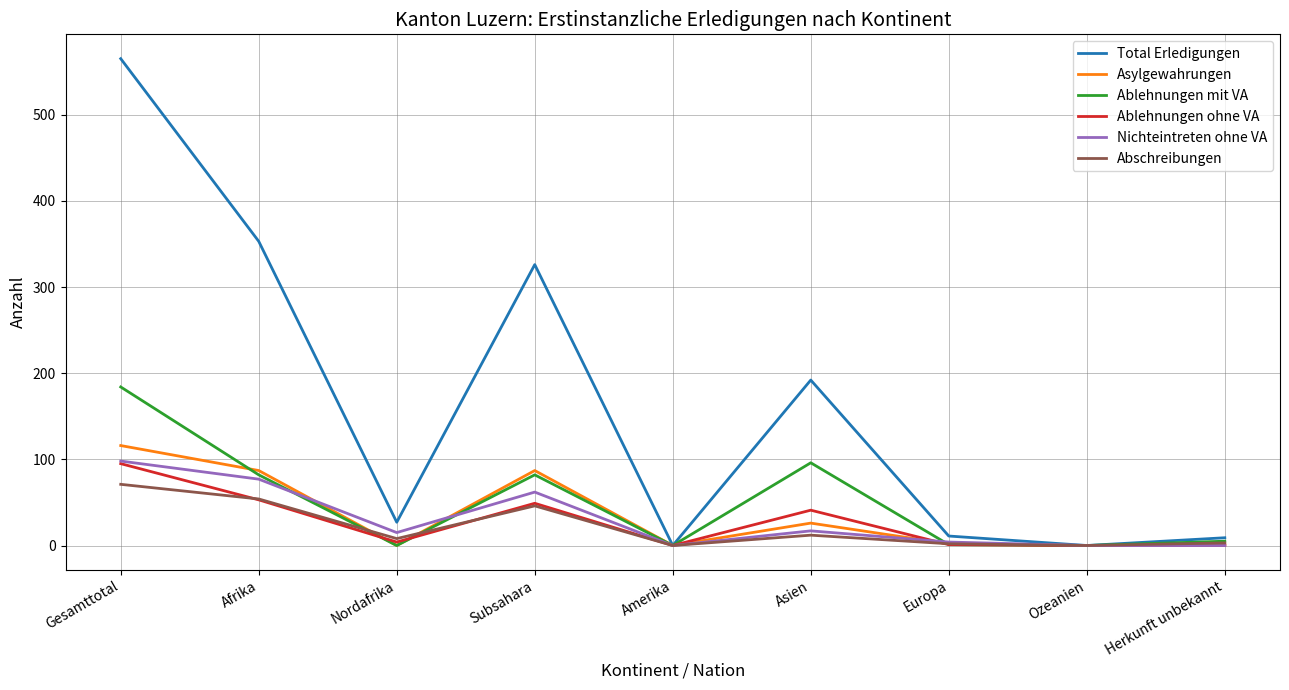

What is the sum of all Ablehnungen mit VA values?

450